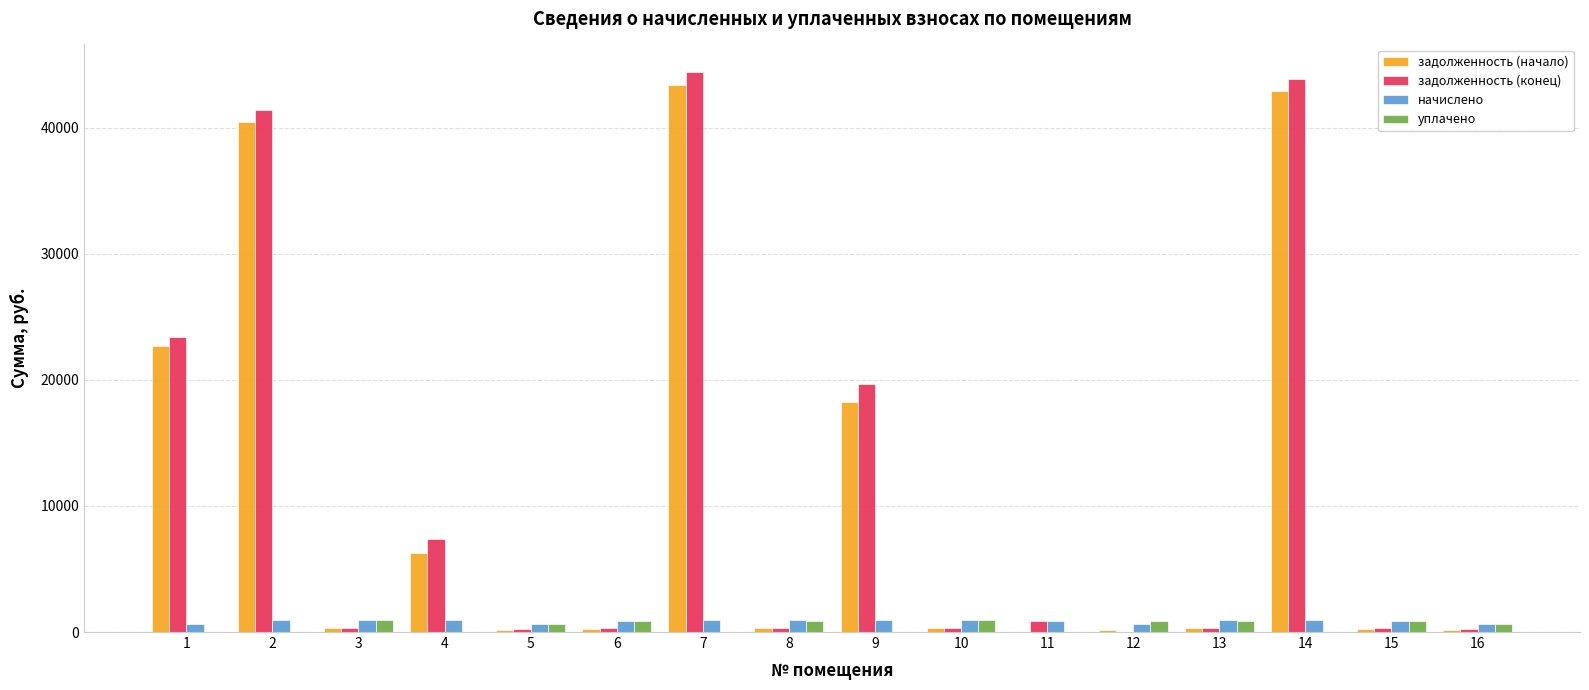

True or false: задолженность (начало) has a value of 40470.7 at 2.

True